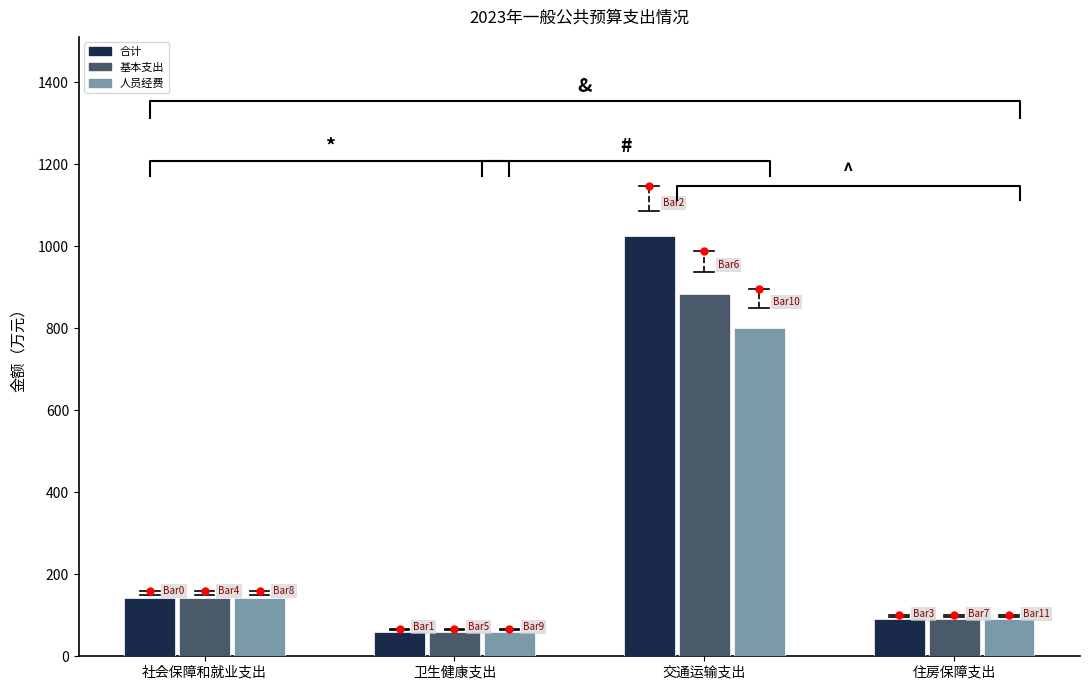

What is the label of the 4th bar from the right?

社会保障和就业支出